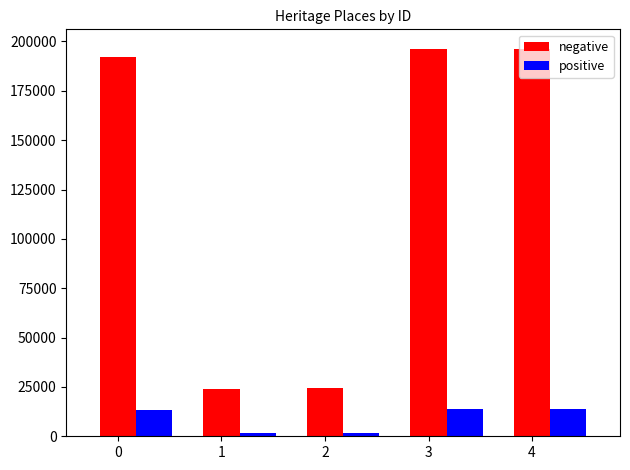

What is the difference between the second highest and second lowest values in the negative series?

171947.0